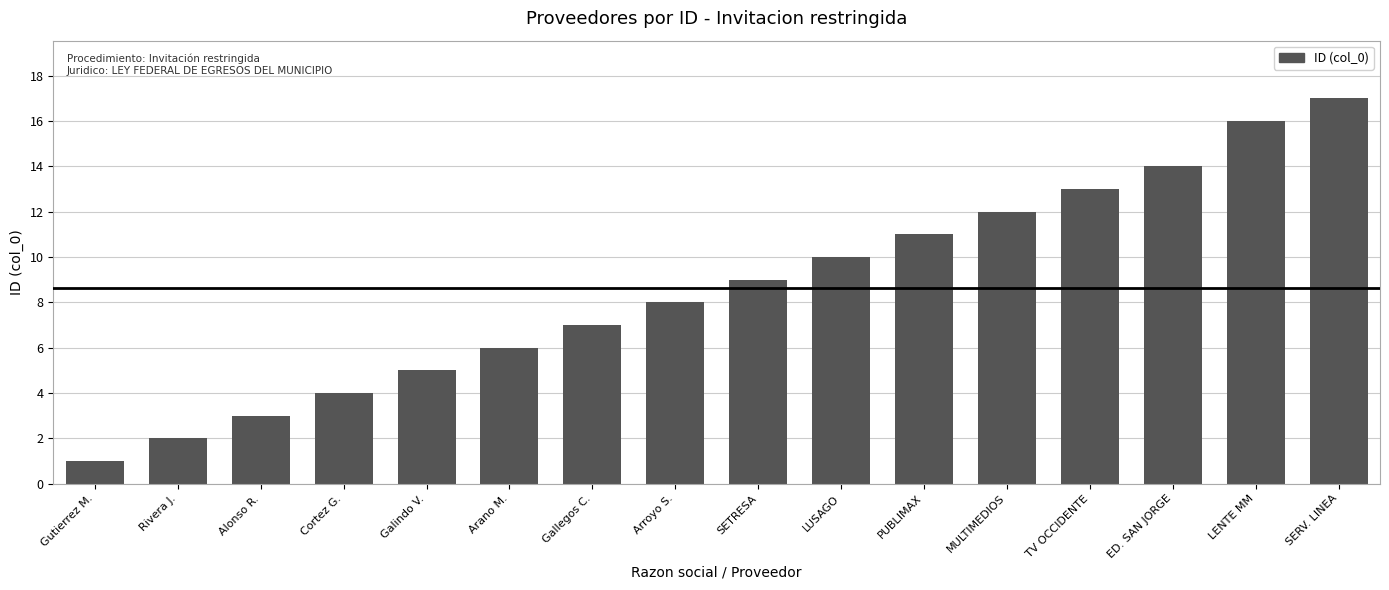

The value at Gutierrez M. is 0. True or false?

False